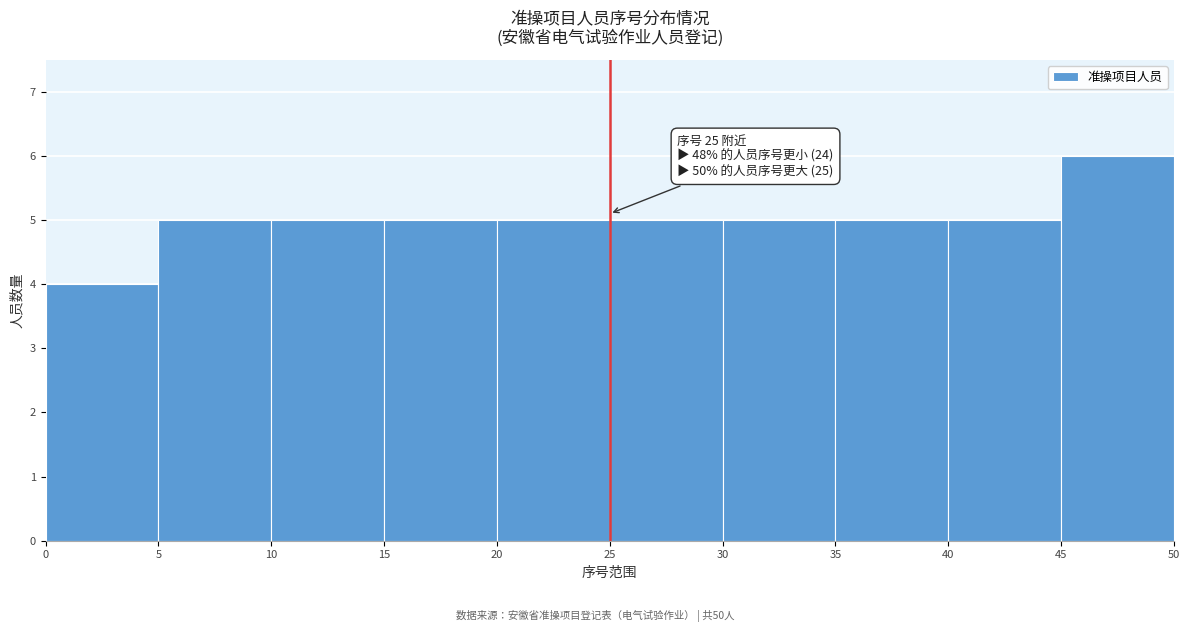

Which range on the x-axis has the tallest bar?

45 to 50